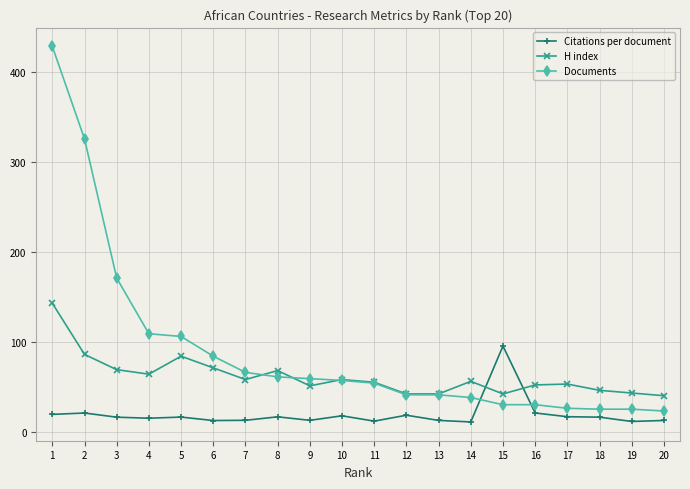

Which series has the largest range (max minus min)?

Documents